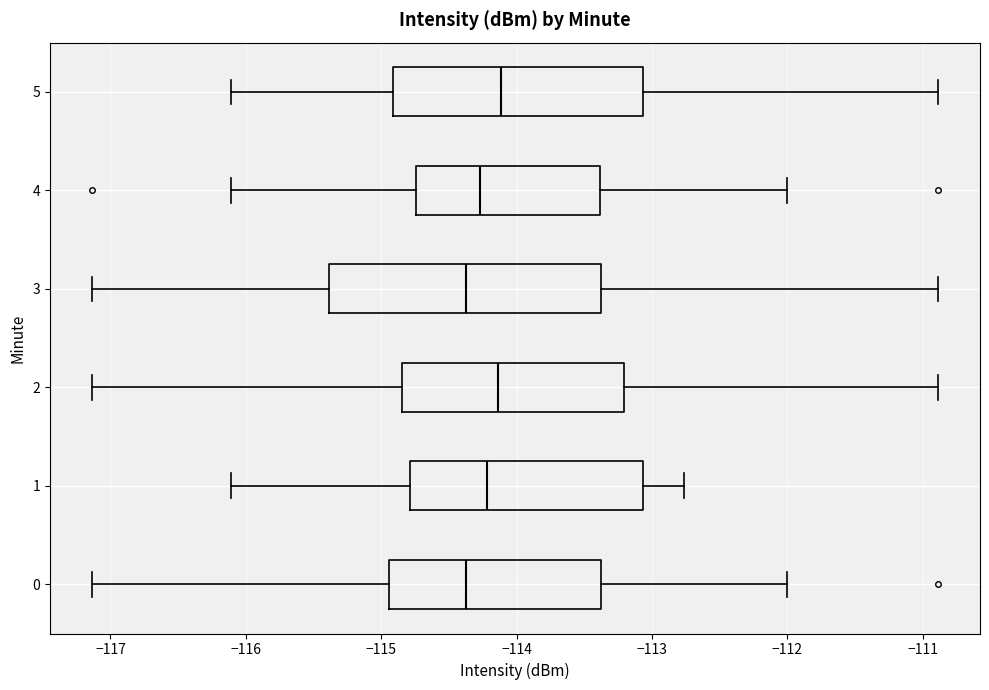

Comparing the boxes themselves (not the whiskers), which one is the widest?

3